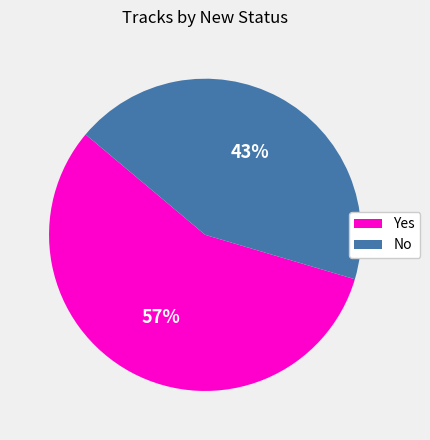

Rank the categories by value from lowest to highest.

No, Yes